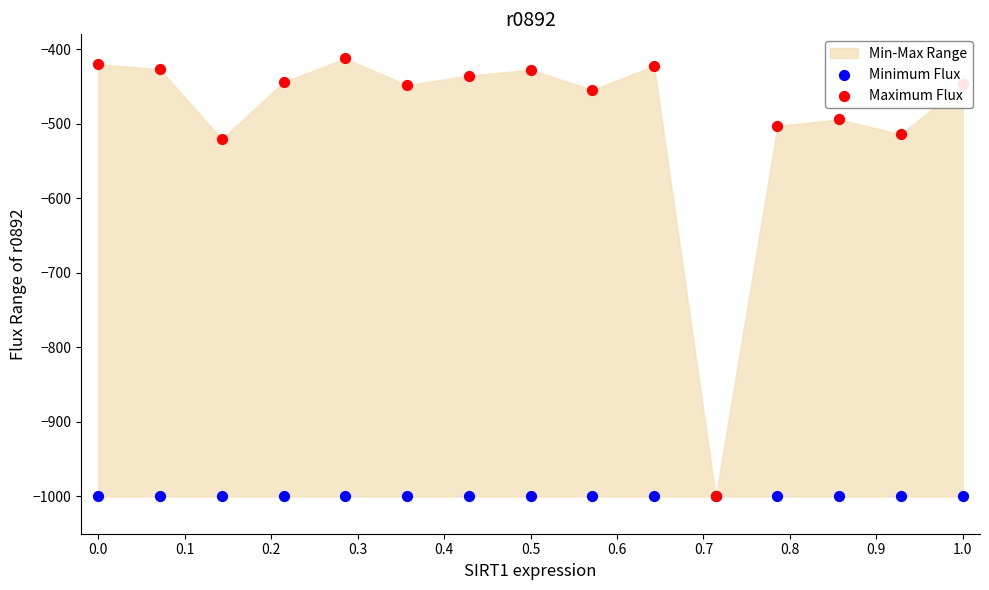

Which series contains the lowest Y value?

Minimum Flux